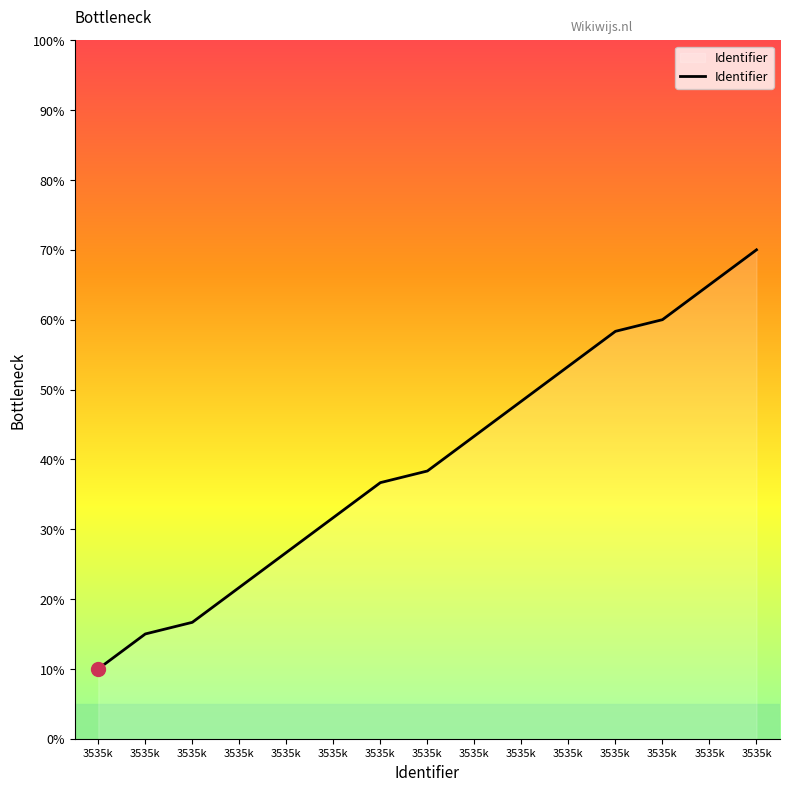

Does the chart display data point markers on the line(s)?

No